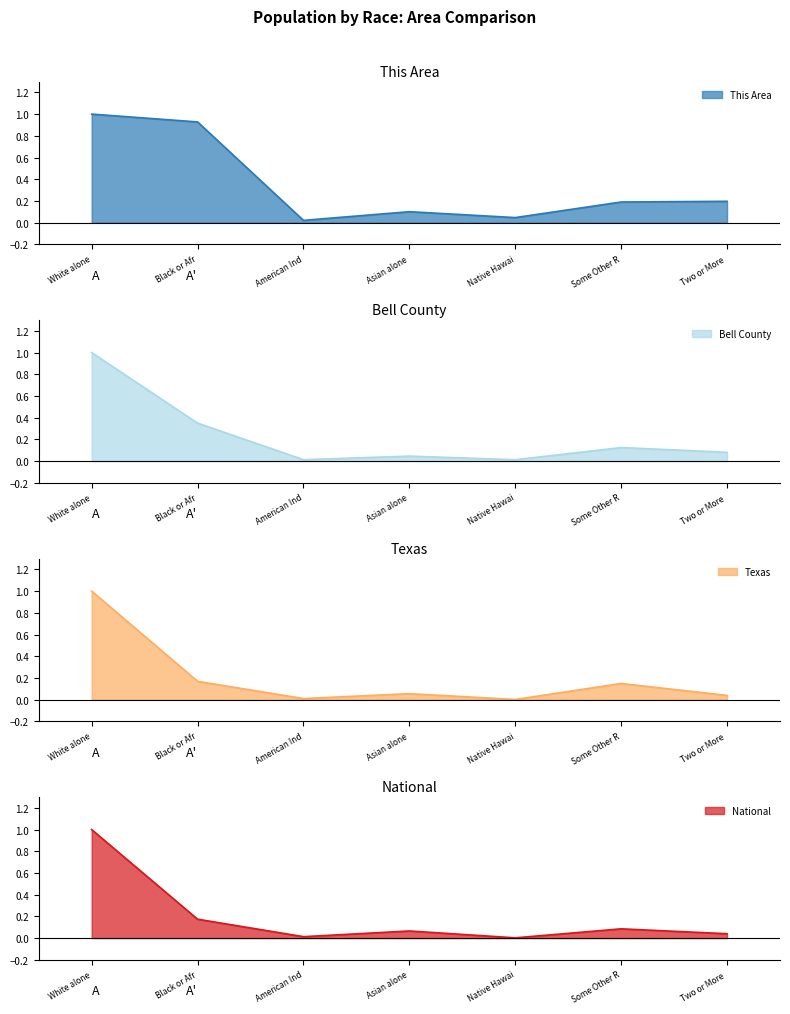

The This Area series shows 1.0 at White alone. True or false?

True